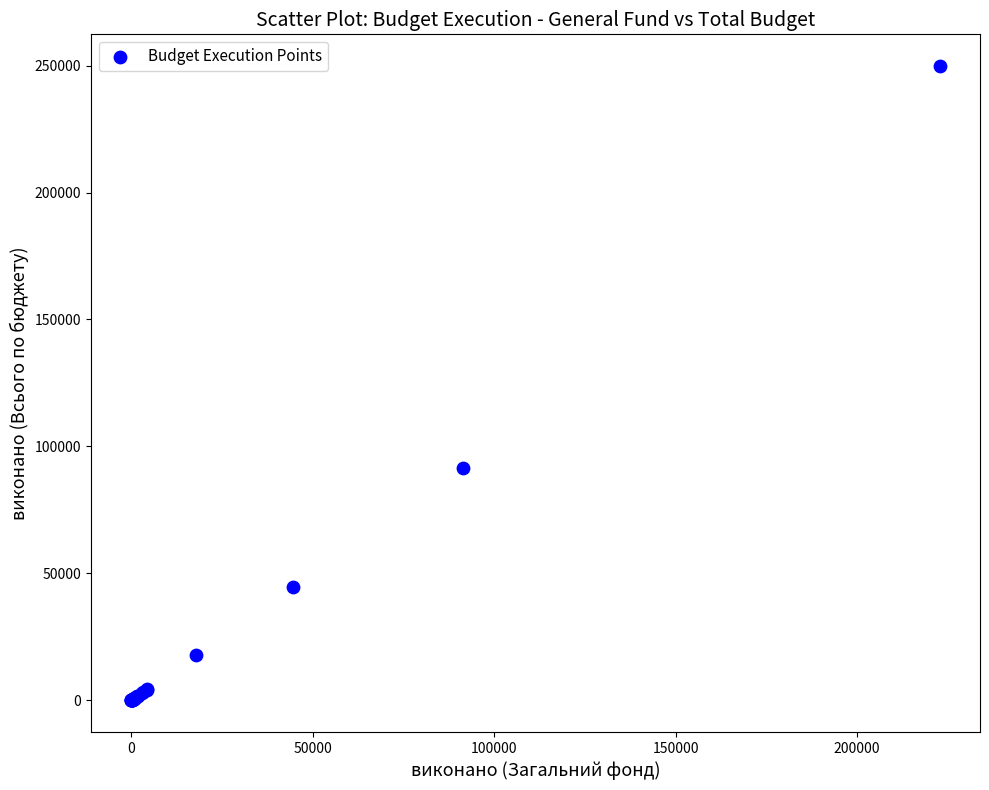

What Y value in the scatter plot is closest to 124909?

91472.1